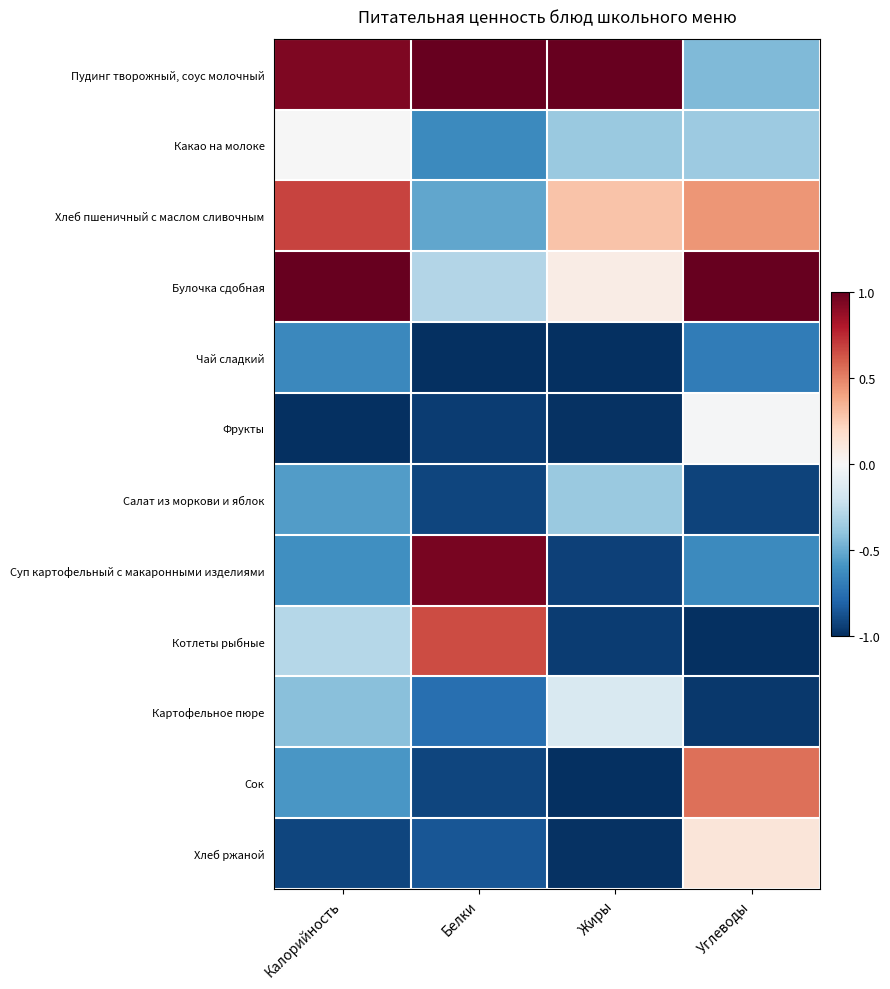

What is the smallest value displayed?

-1.0